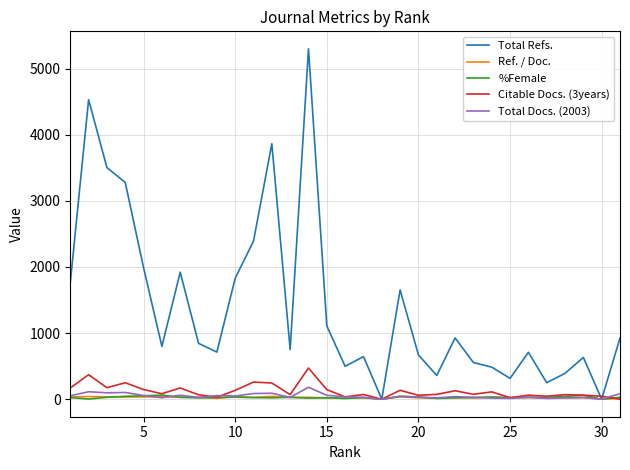

Which series has the largest range (max minus min)?

Total Refs.